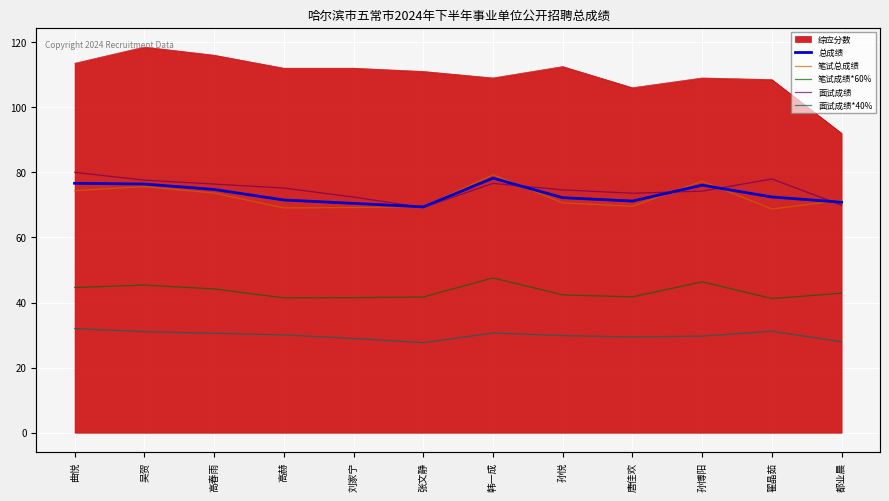

How many data points does each series have?

12